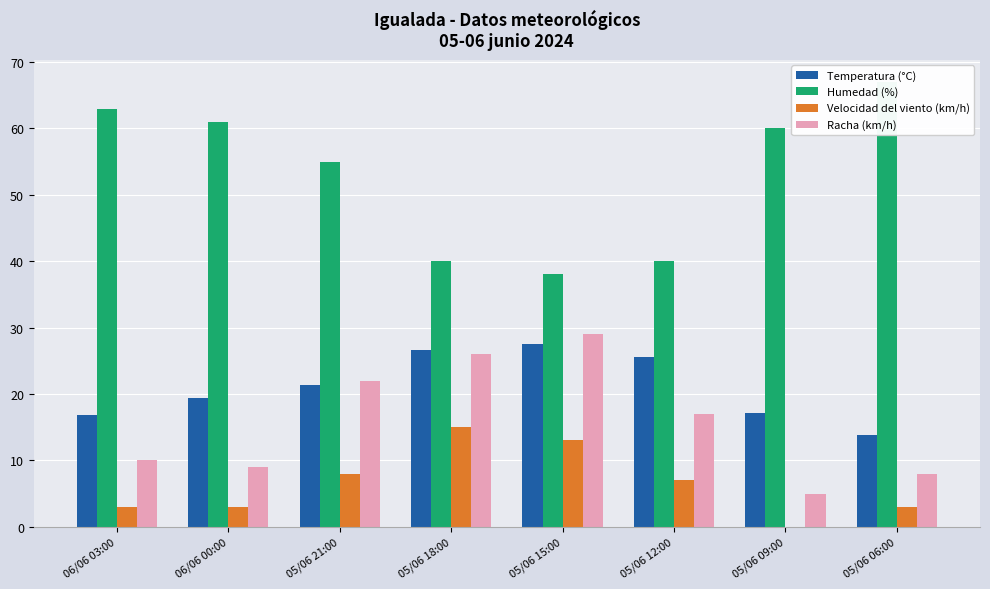

How many values in the Velocidad del viento (km/h) series exceed 7?

3